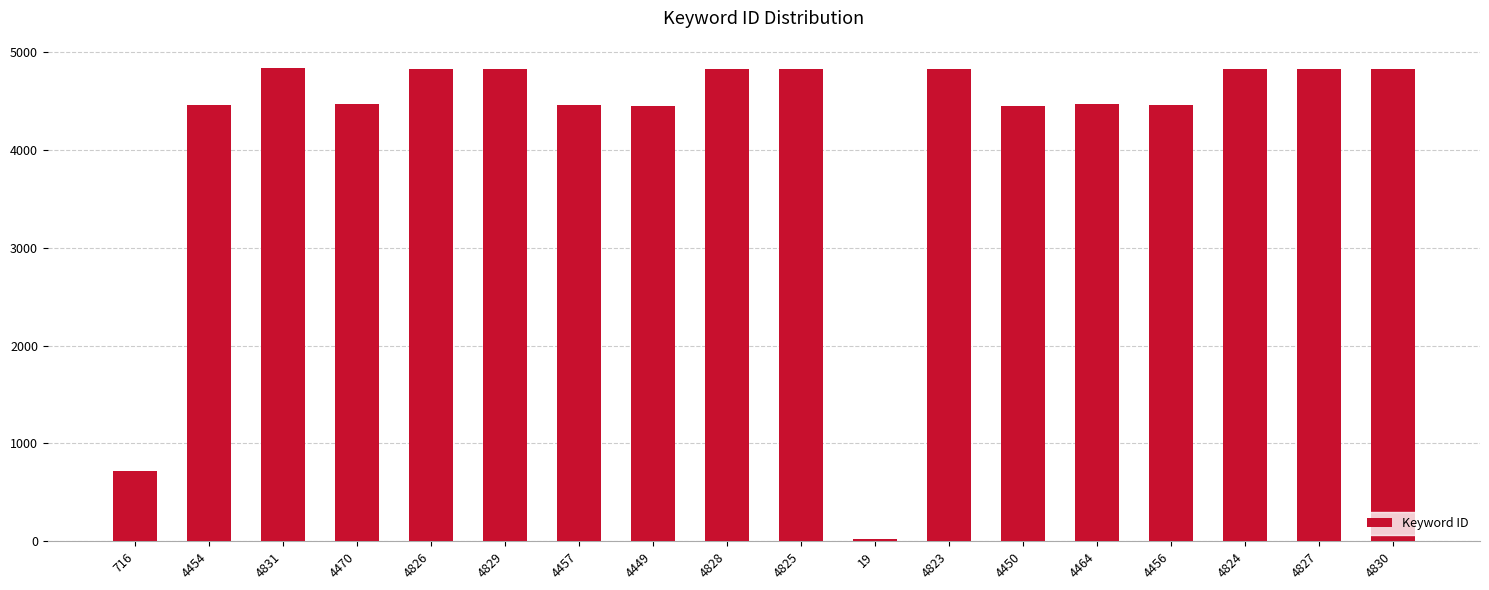

Approximately how many times larger is the value at 4457 compared to 4454?

1.0